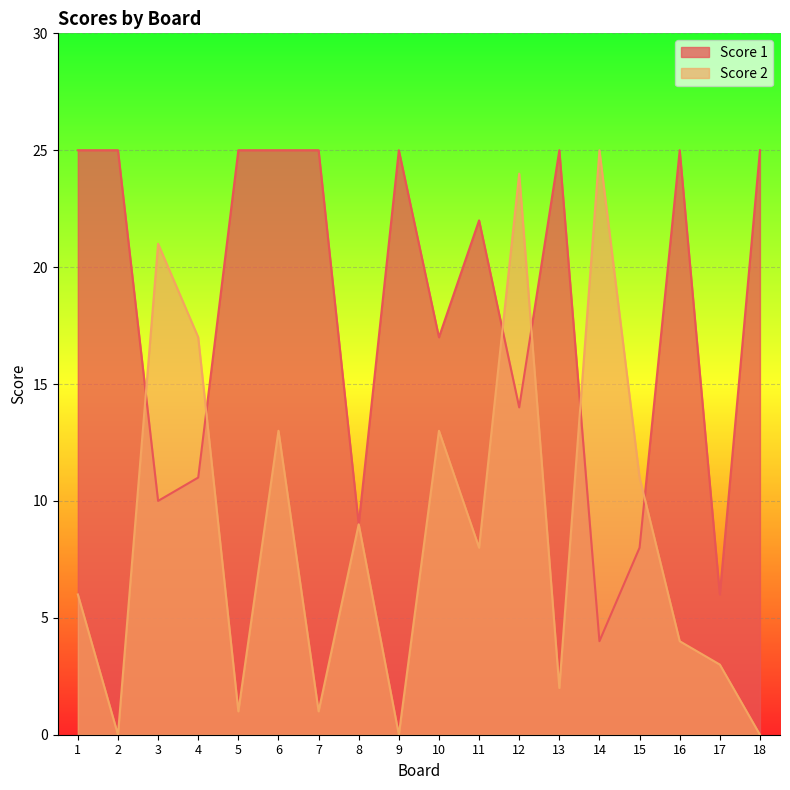

True or false: Score 2 has more than 0 interior local peaks.

True